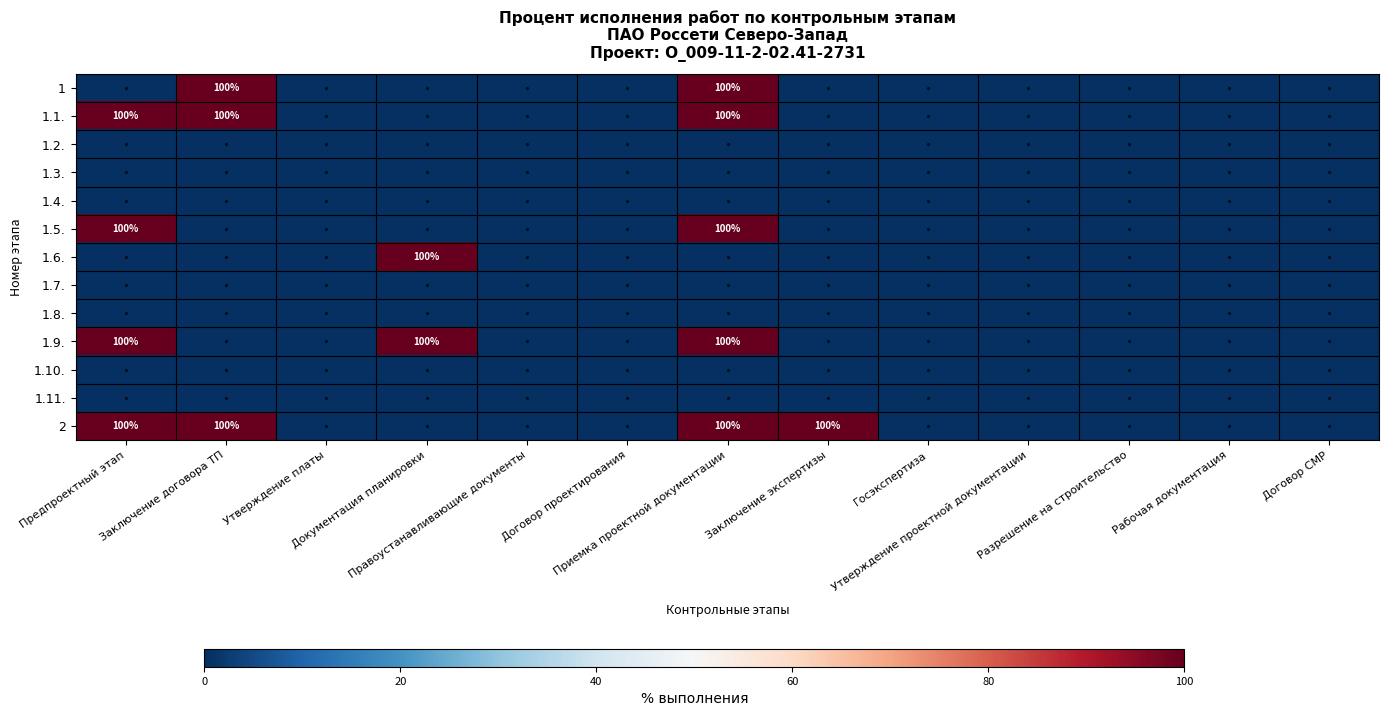

At which category does the chart reach its peak across all series?

Заключение договора ТП